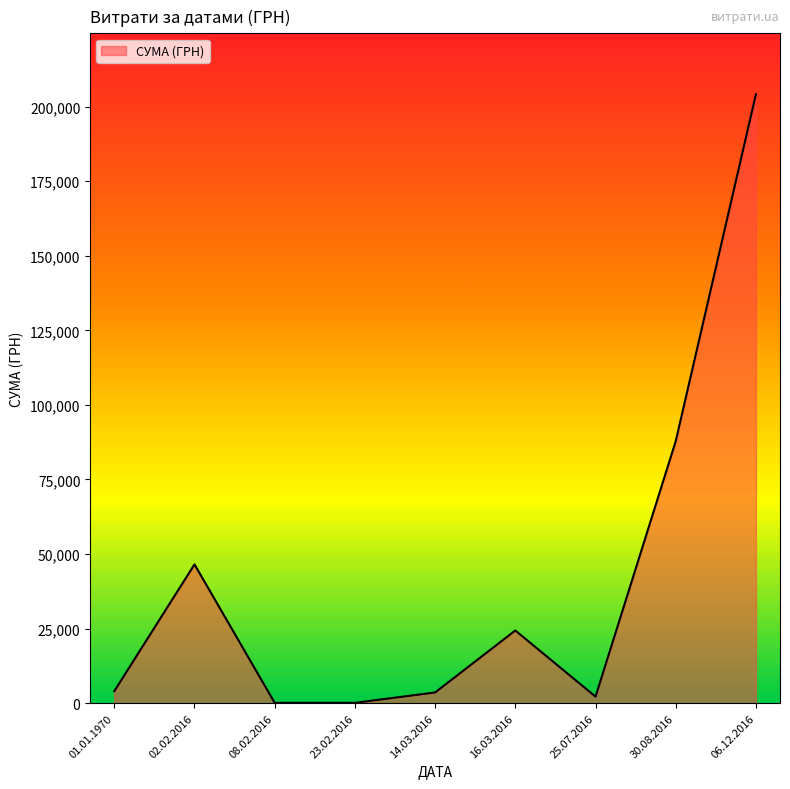

Which has a higher value, 02.02.2016 or 30.08.2016?

30.08.2016